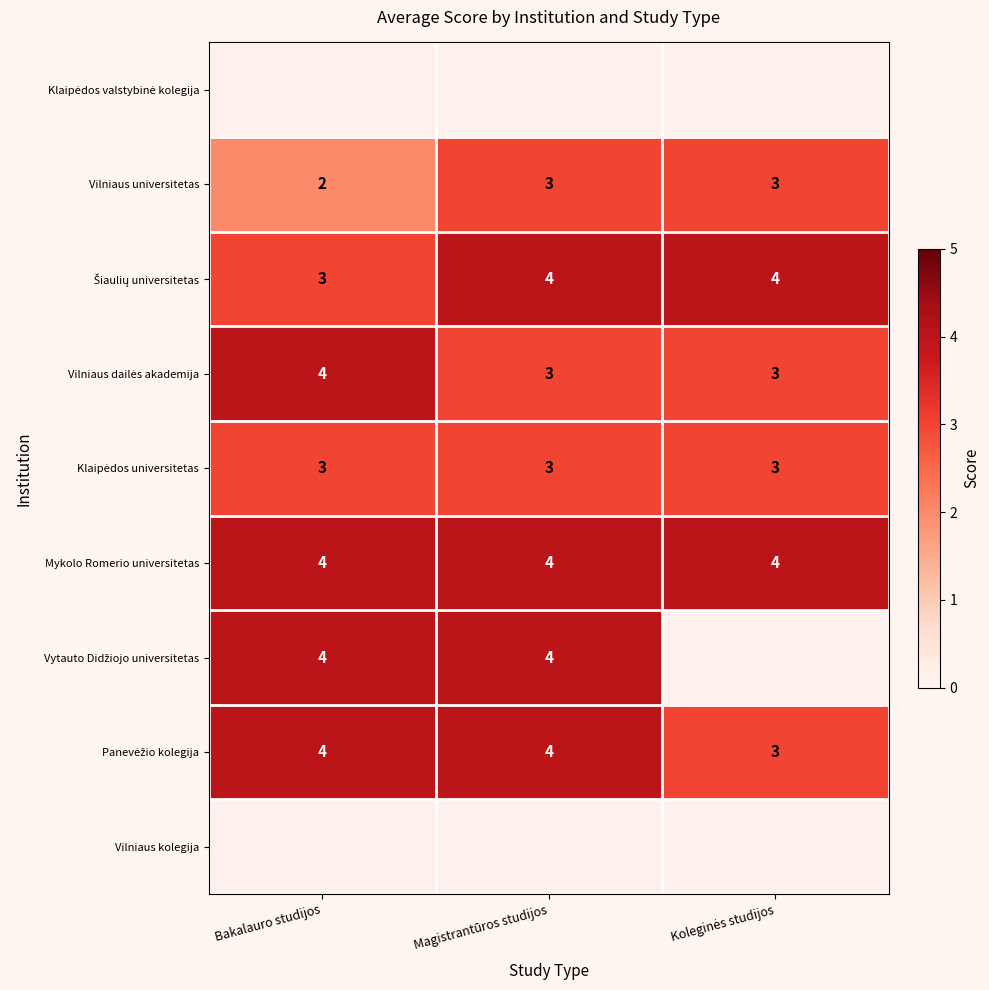

Count the Vilniaus universitetas values in the range 2 to 3.

3